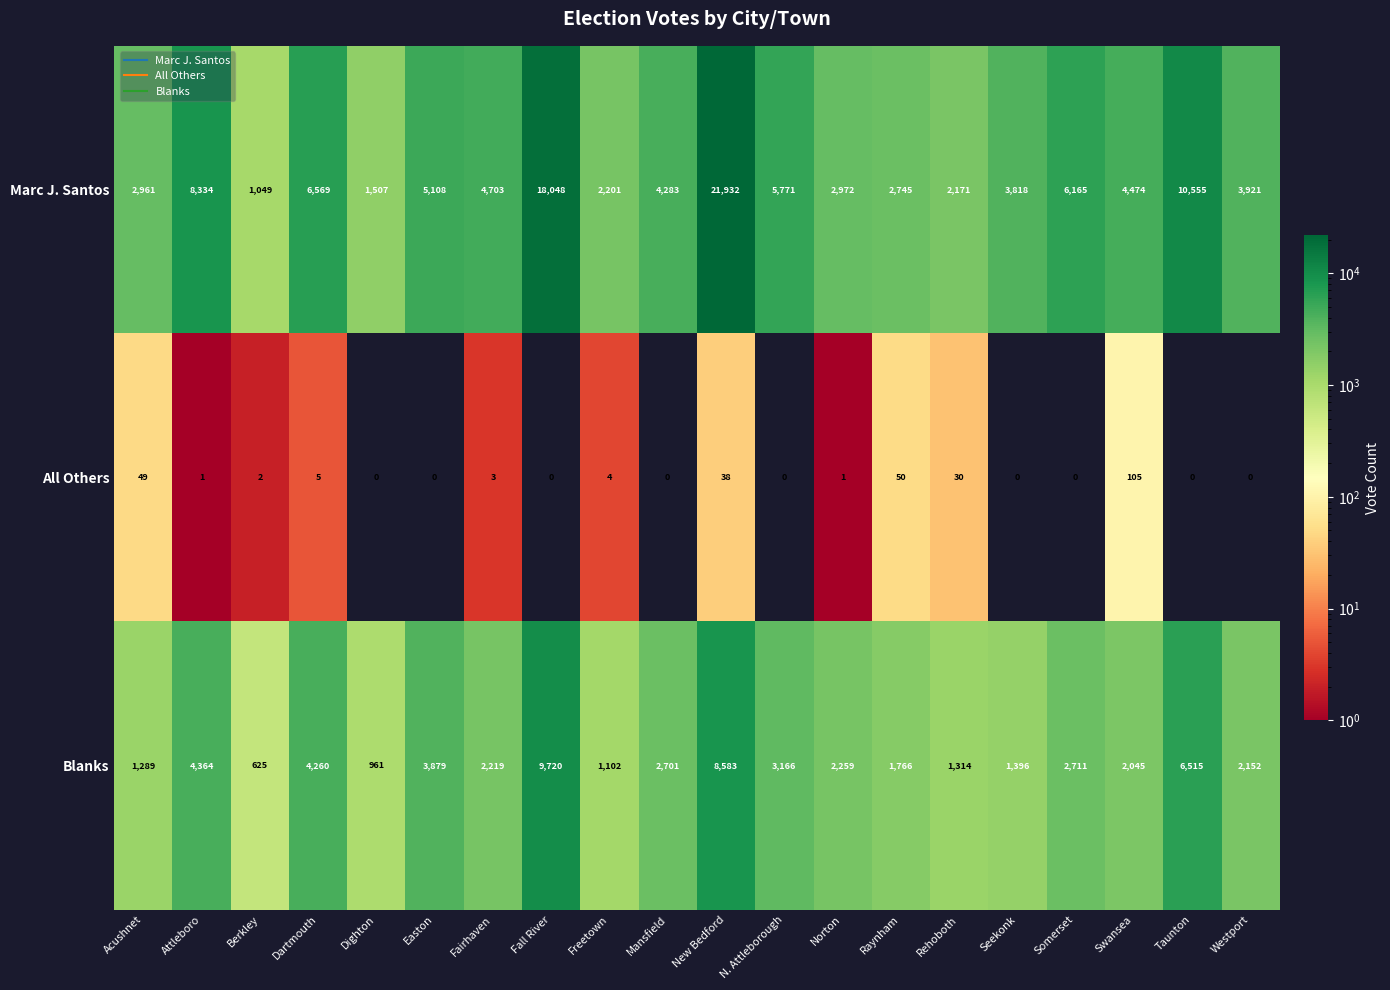

What is the difference between the All Others values at Fairhaven and Raynham?

47